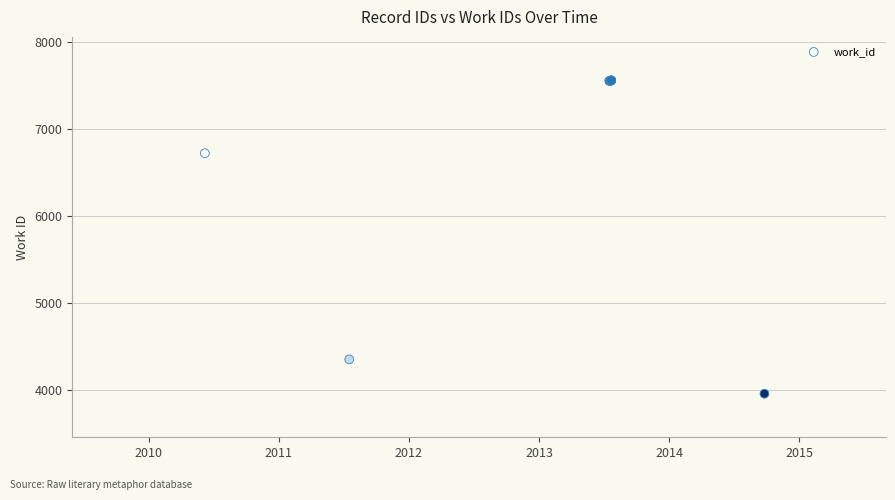

What Y value in the scatter plot is closest to 5756?

6718